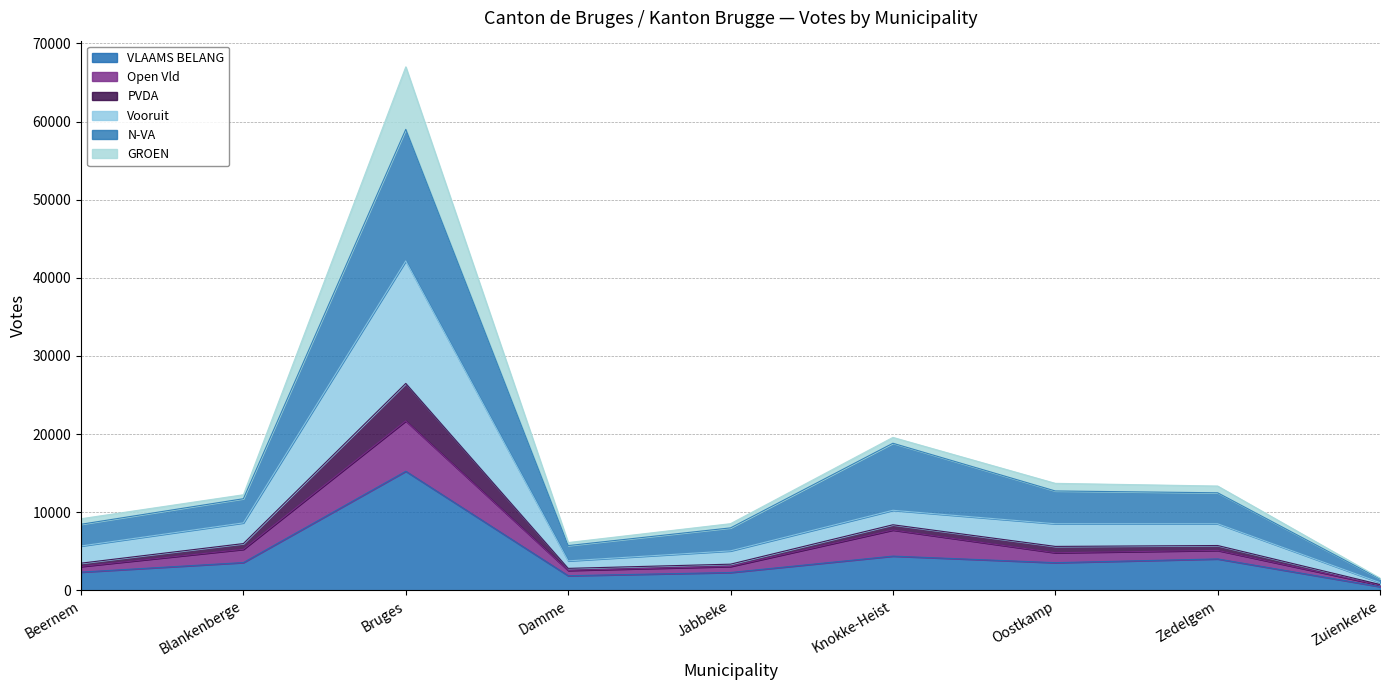

What is the label of the 8th point from the left?

Zedelgem